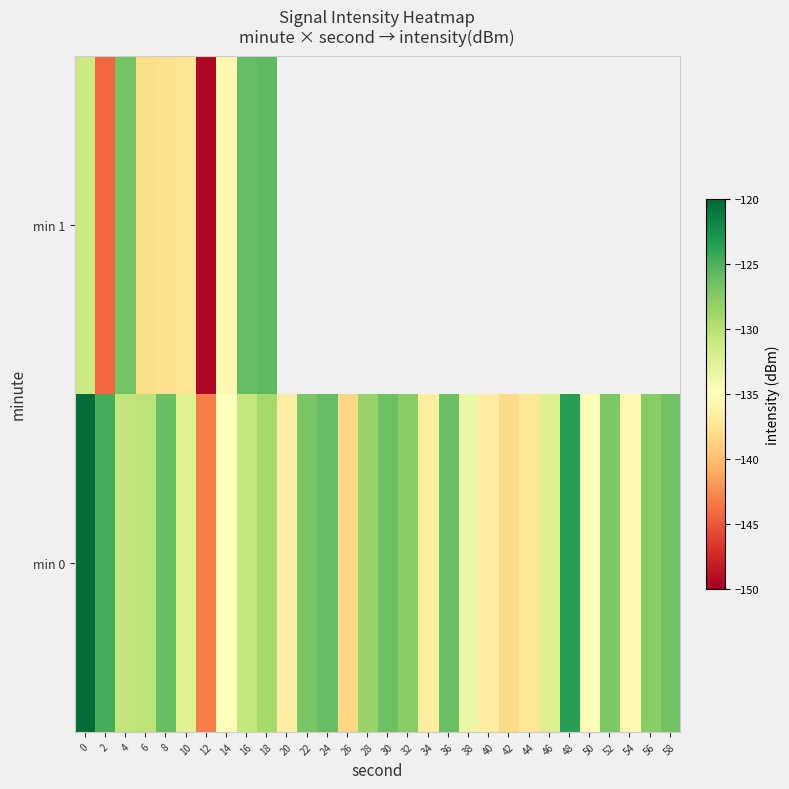

Is it true that min 0 equals -126.2 at 8?

True